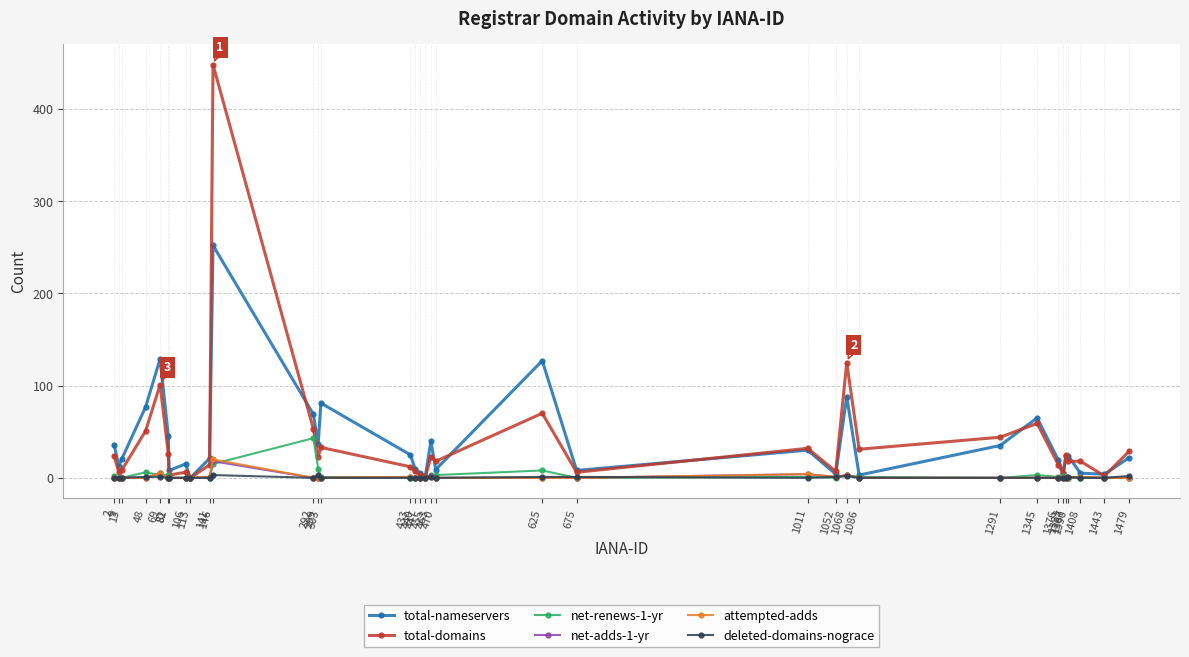

True or false: net-renews-1-yr has more than 1 points higher than both neighbors.

True